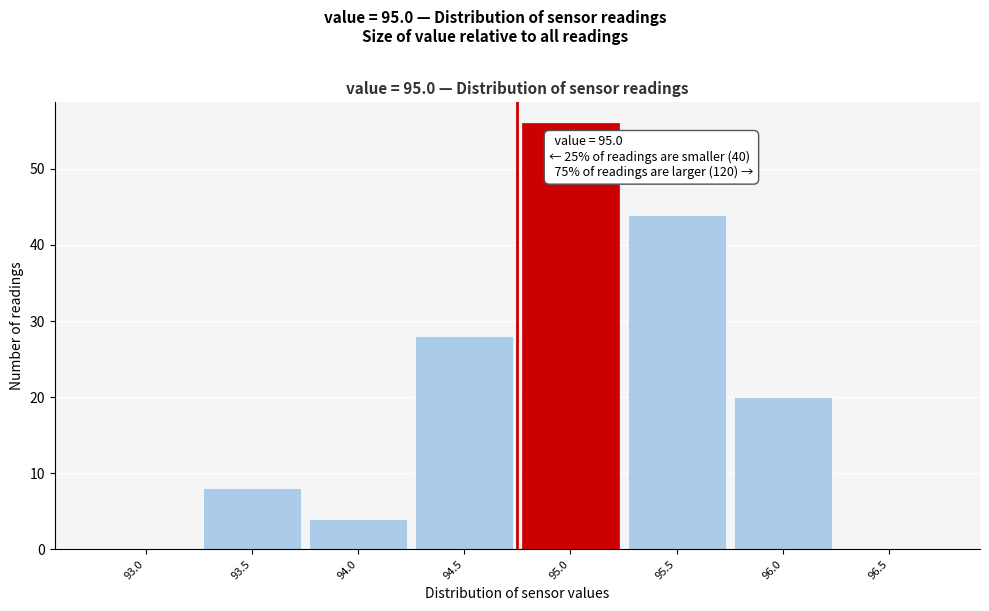

What is the ratio of the value at 95.5 to the value at 94.5?

1.6